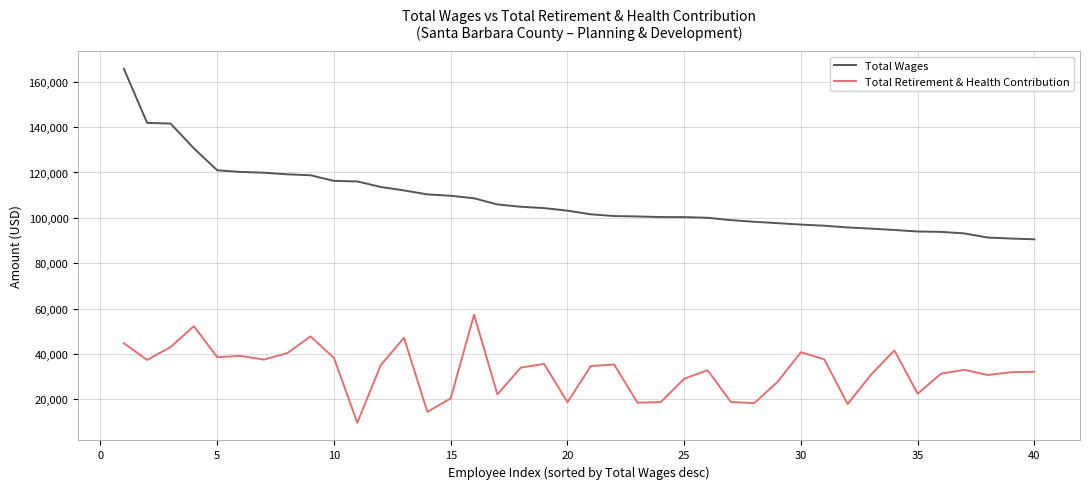

Which series has the largest total across all categories?

Total Wages